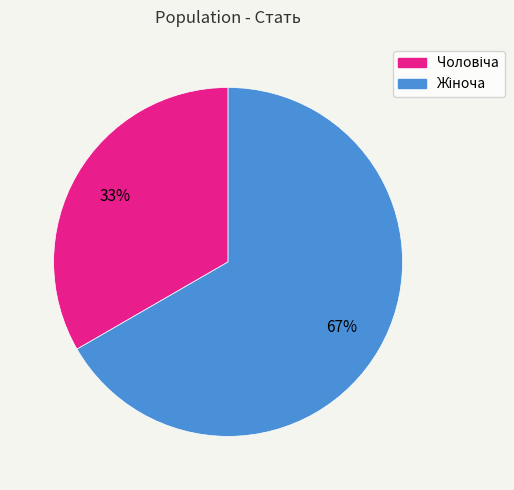

To the nearest percent, what is the average slice percentage?

50%